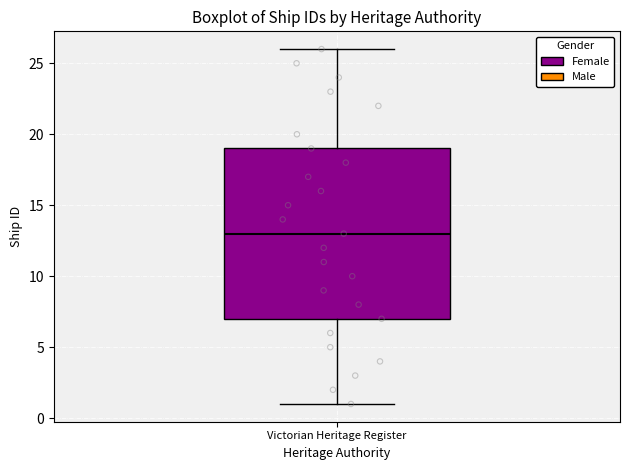

Where does the median line of the box for Victorian Heritage Register sit on the y-axis? The values are not printed on the chart, so give them approximately, as read against the axis.

13